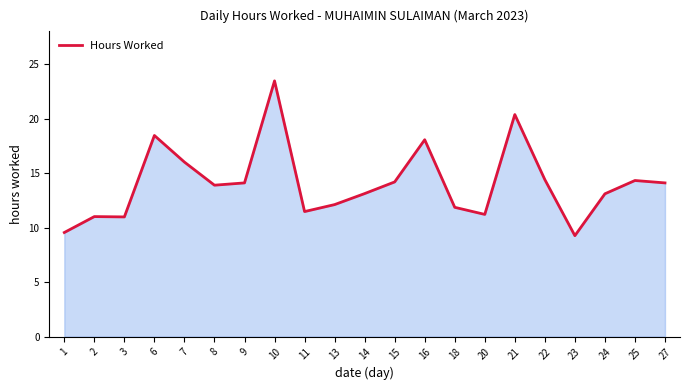

The chart shows a value of 14.2 at 15. True or false?

True